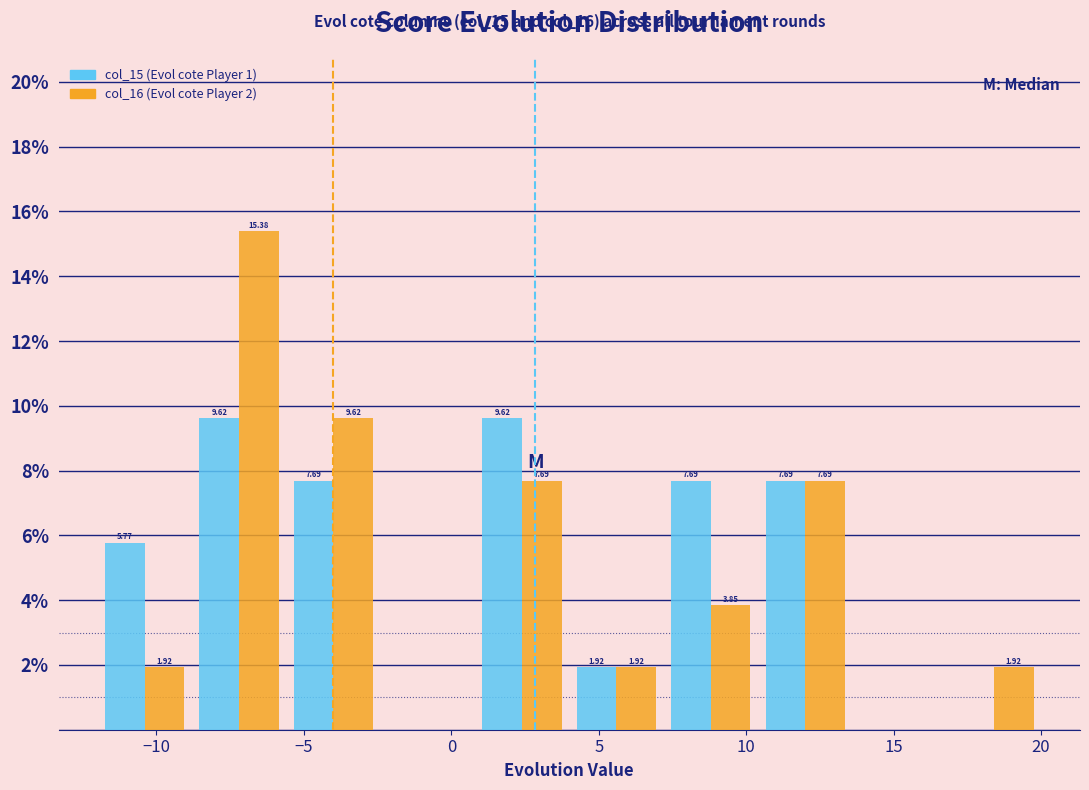

In the col_16 (Evol cote Player 2) series, which range on the x-axis has the tallest bar?

-8.8 to -5.6